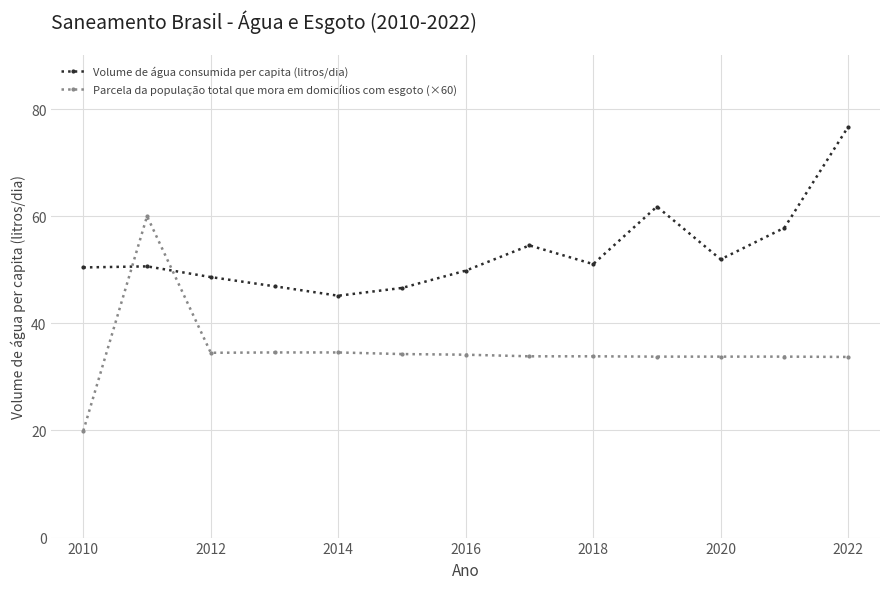

How many lines are shown in the chart?

2